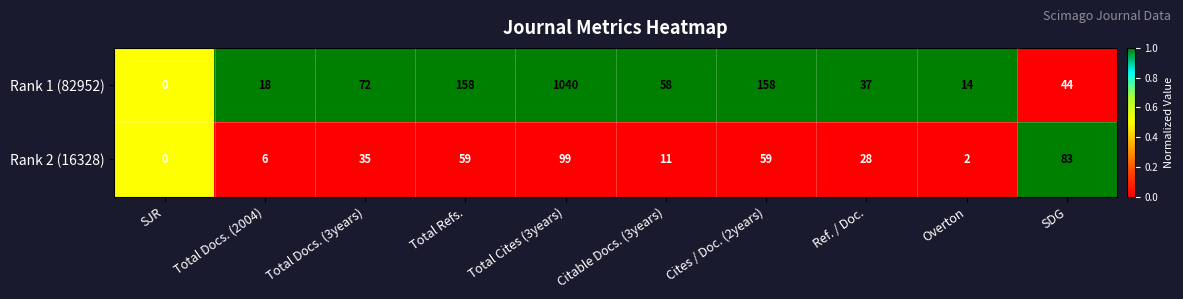

What is the total value across all series at Total Docs. (2004)?

24